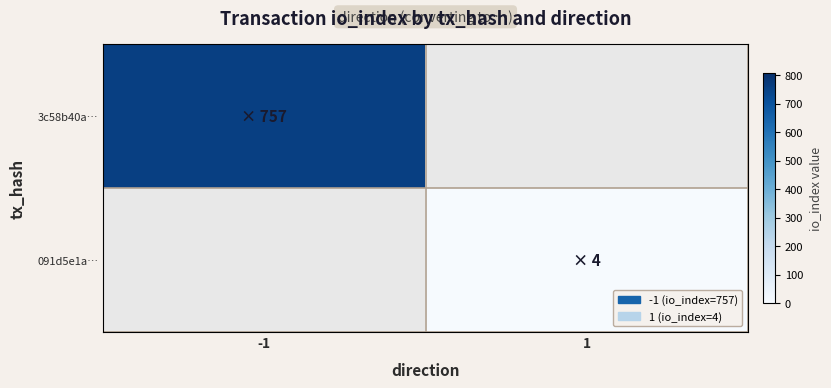

The value of 091d5e1a… at 1 is 6.5. True or false?

False